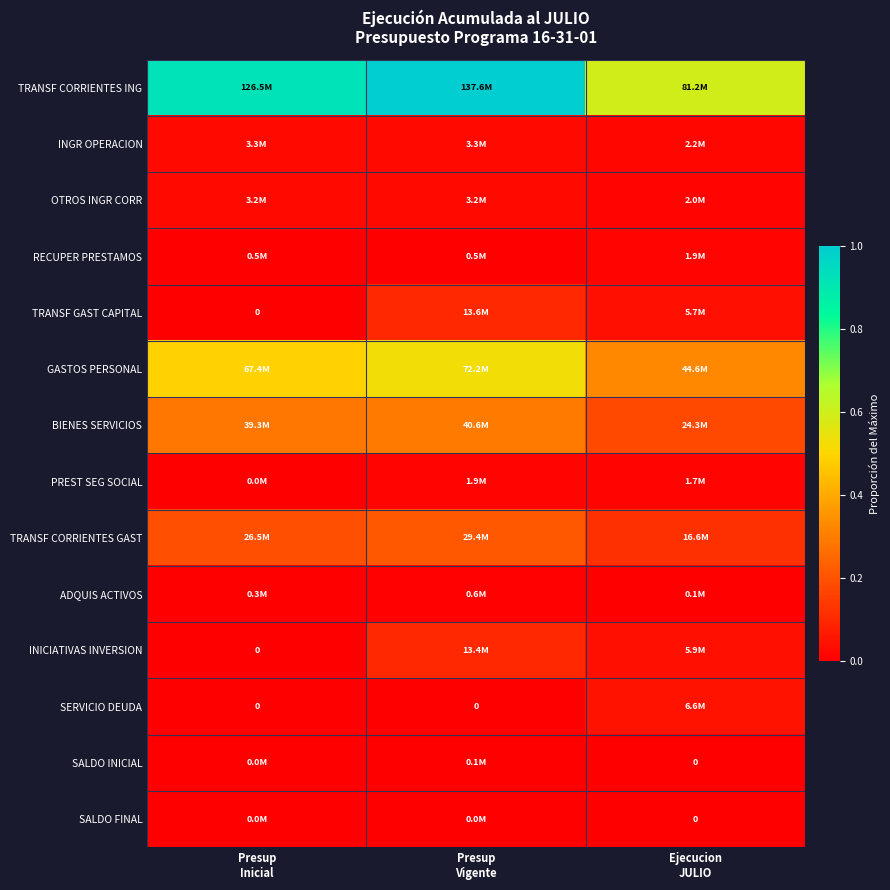

How many data points does each series have?

3